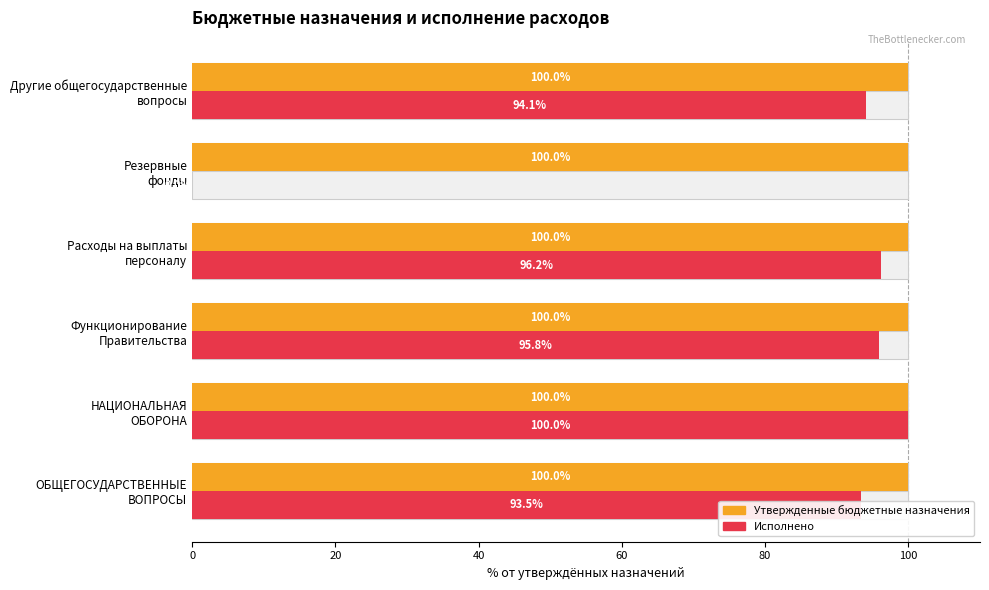

Which series has the widest spread of values?

Исполнено